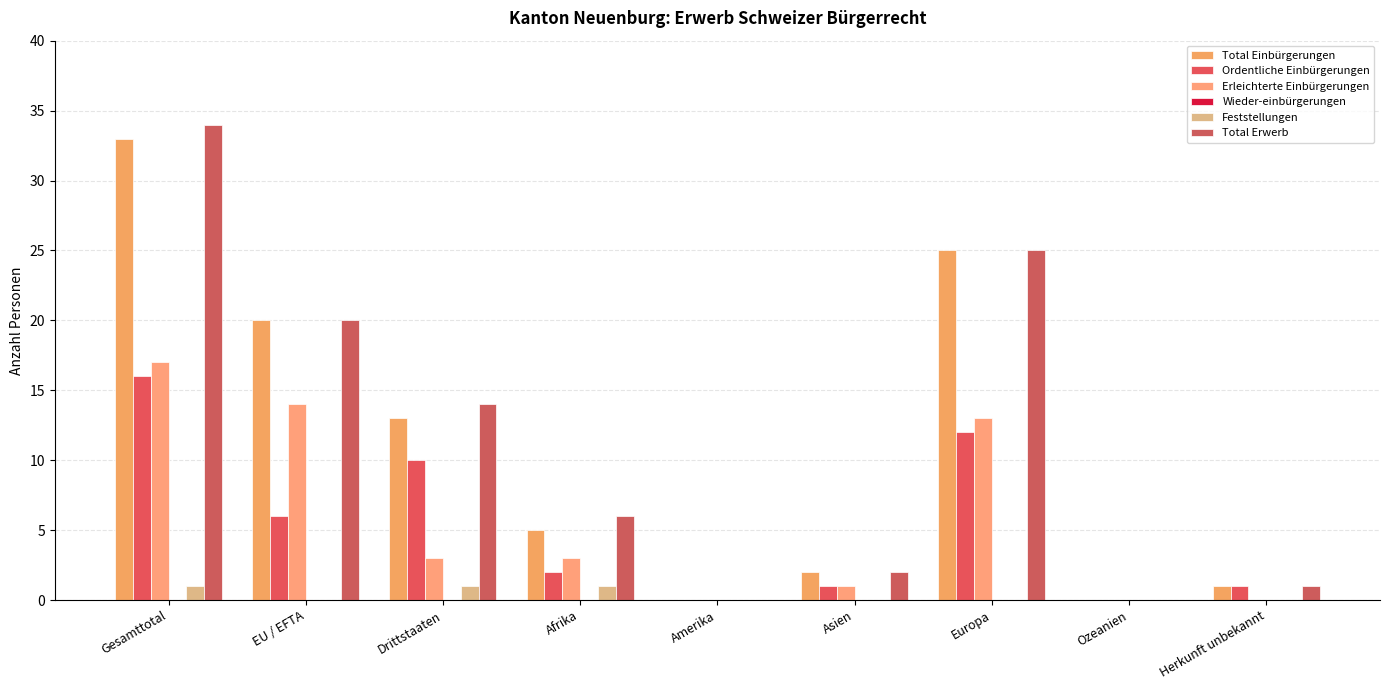

Reading left to right, transcribe all the data shown in this chart.

Total Einbürgerungen: 33	20	13	5	0	2	25	0	1
Ordentliche Einbürgerungen: 16	6	10	2	0	1	12	0	1
Erleichterte Einbürgerungen: 17	14	3	3	0	1	13	0	0
Wieder-einbürgerungen: 0	0	0	0	0	0	0	0	0
Feststellungen: 1	0	1	1	0	0	0	0	0
Total Erwerb: 34	20	14	6	0	2	25	0	1